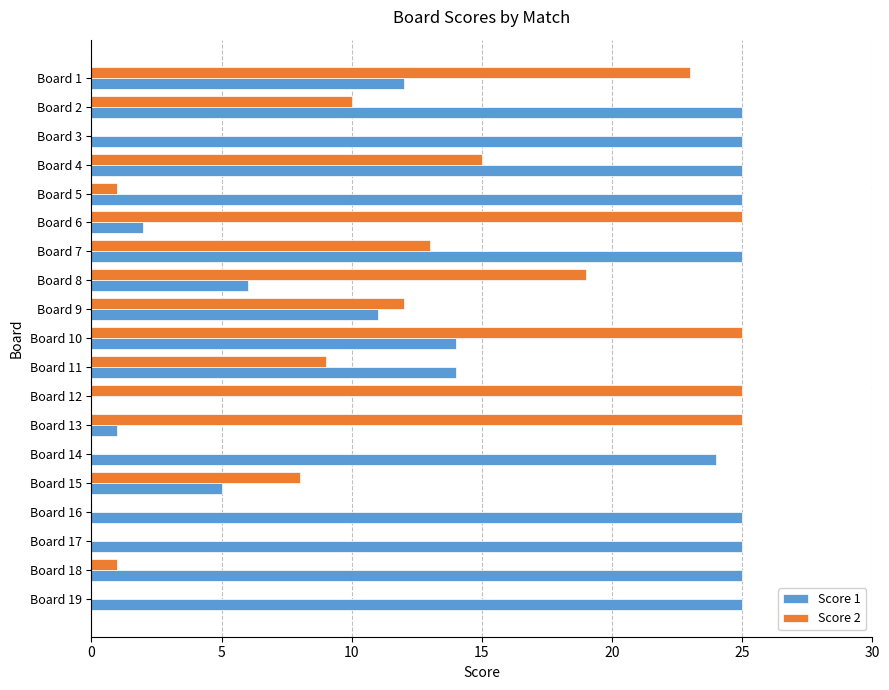

How many series are shown in this chart?

2